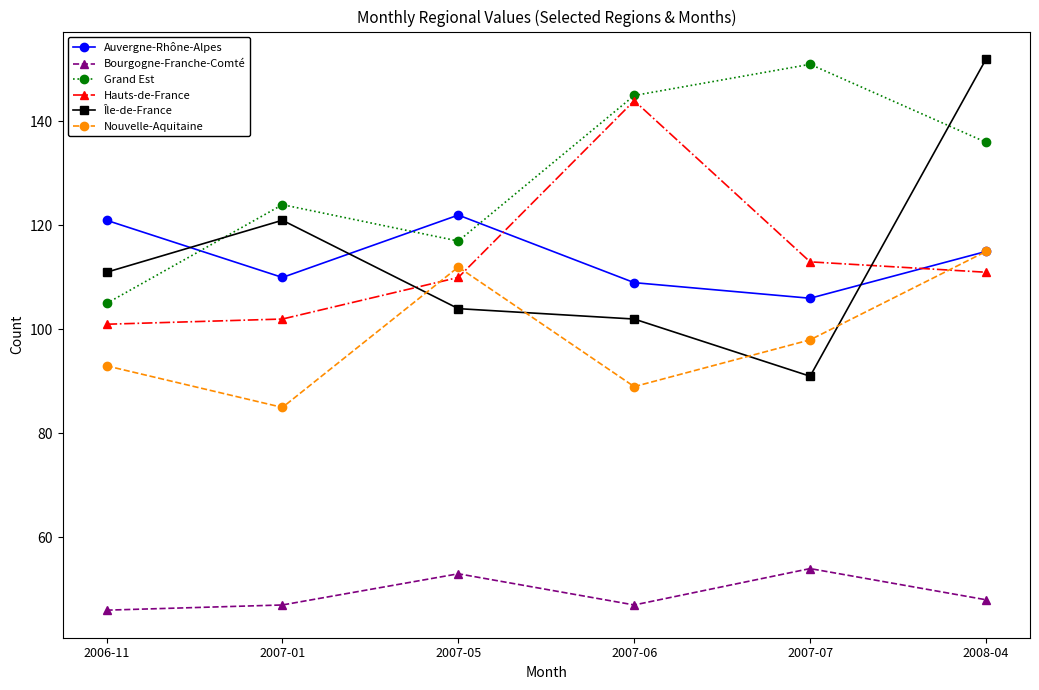

Read the Auvergne-Rhône-Alpes value at 2007-05.

122